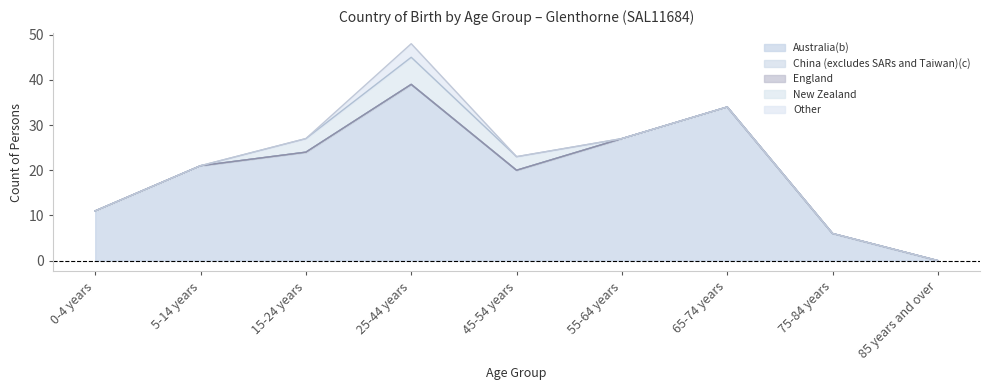

Reading left to right, extract all data points from this chart.

Australia(b): 11	21	24	39	20	27	34	6	0
China (excludes SARs and Taiwan)(c): 0	0	0	0	0	0	0	0	0
England: 0	0	0	0	0	0	0	0	0
New Zealand: 0	0	3	6	3	0	0	0	0
Other: 0	0	0	3	0	0	0	0	0